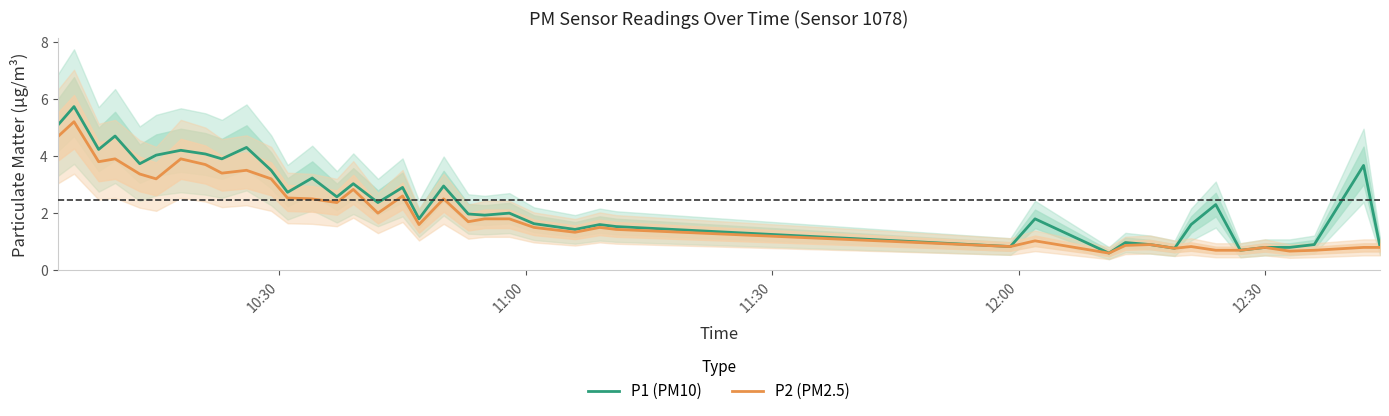

Reading left to right, transcribe all the data shown in this chart.

P1 (PM10): 5.1	5.7	4.2	4.7	3.7	4.0	4.2	4.1	3.9	4.3	3.5	2.7	3.2	2.6	3.0	2.4	2.9	1.8	3.0	2.0	1.9	2.0	1.6	1.4	1.6	1.5	0.8	1.8	0.6	1.0	0.9	0.8	1.6	2.3	0.7	0.8	0.8	0.9	3.7	0.8
P2 (PM2.5): 4.7	5.2	3.8	3.9	3.4	3.2	3.9	3.7	3.4	3.5	3.2	2.5	2.5	2.4	2.8	2.0	2.6	1.6	2.5	1.7	1.8	1.8	1.5	1.3	1.5	1.4	0.8	1.0	0.6	0.9	0.9	0.8	0.8	0.7	0.7	0.8	0.7	0.7	0.8	0.8